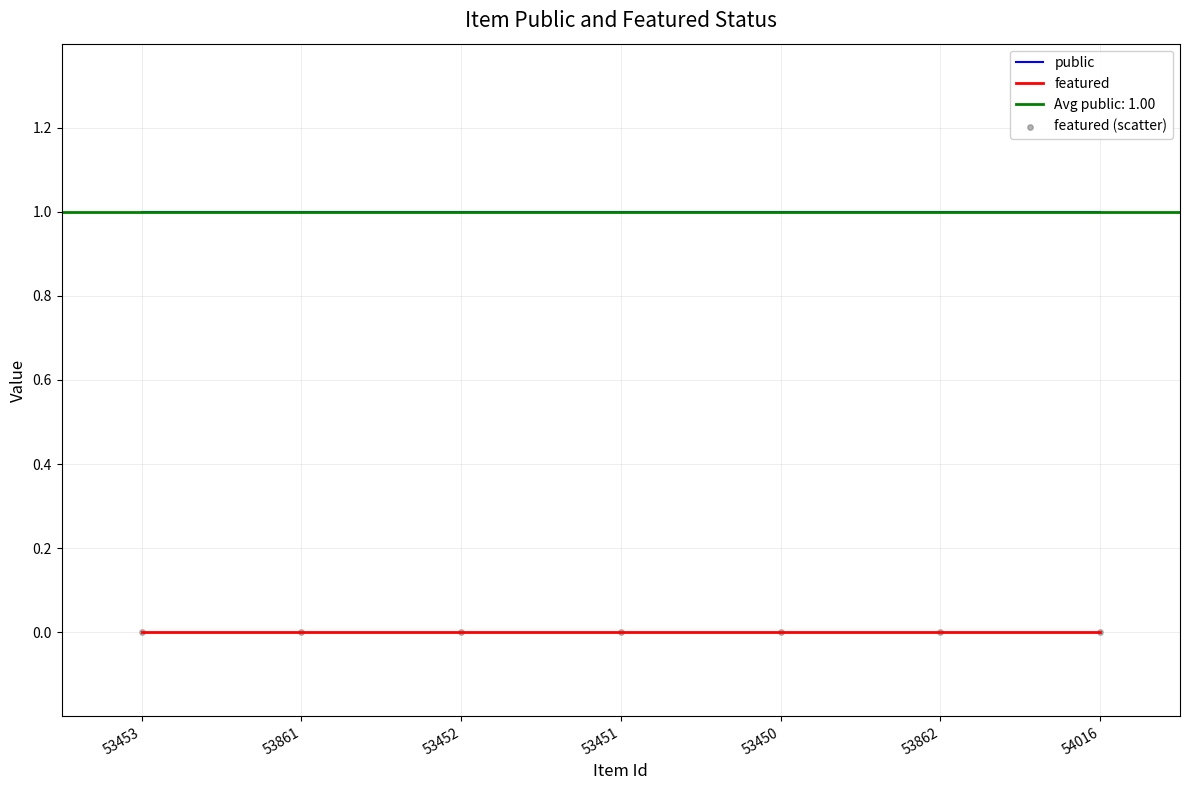

True or false: featured and public intersect in this chart.

False